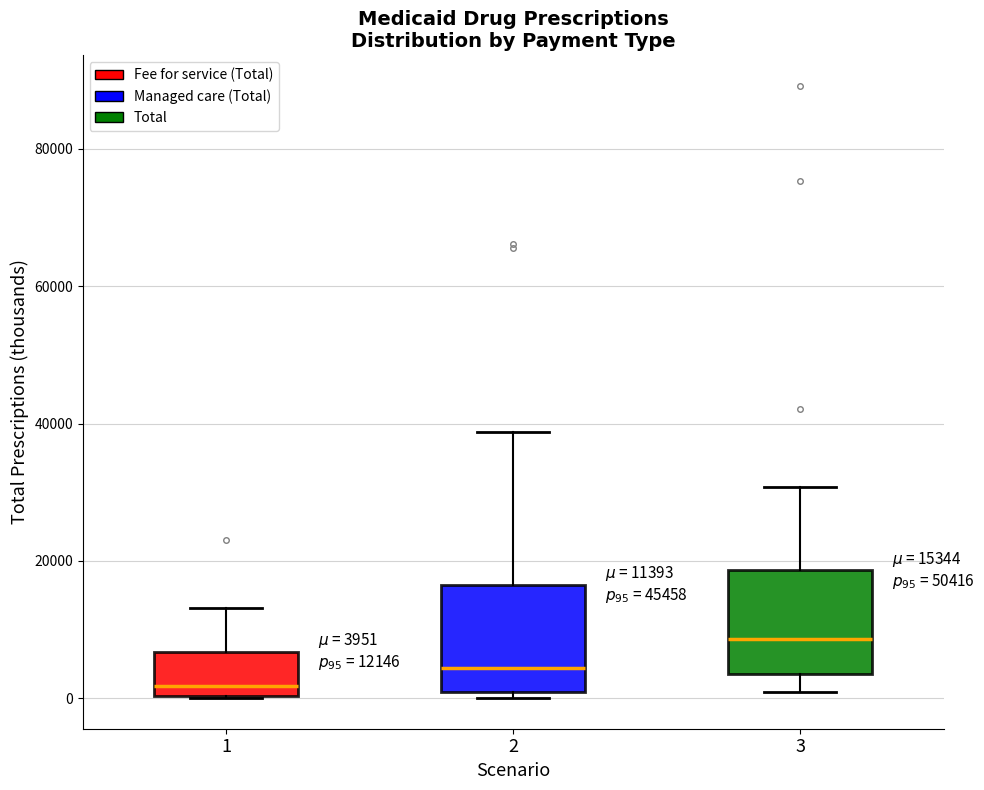

Which box has the highest median line?

3